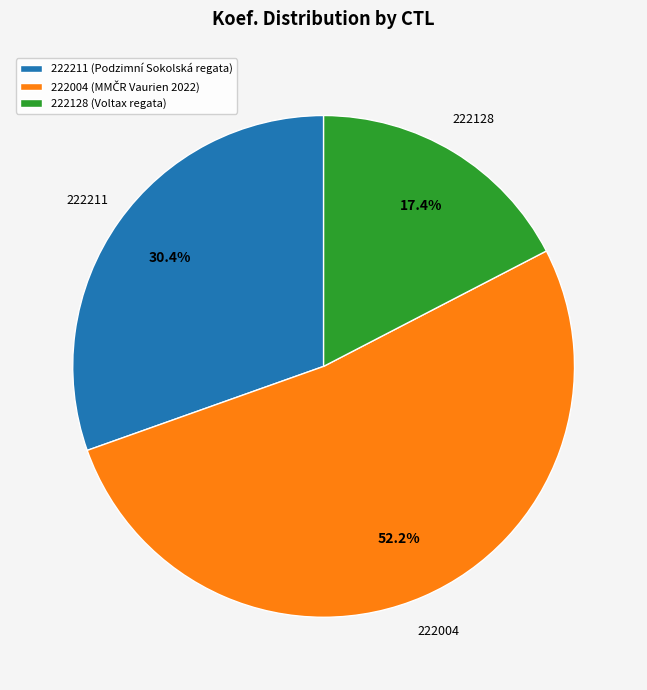

To the nearest percent, what is the average slice percentage?

33%